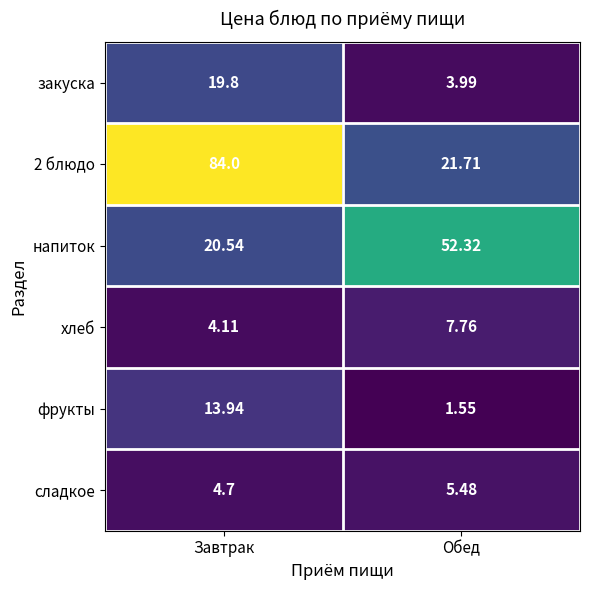

At which label does сладкое reach its peak?

Обед